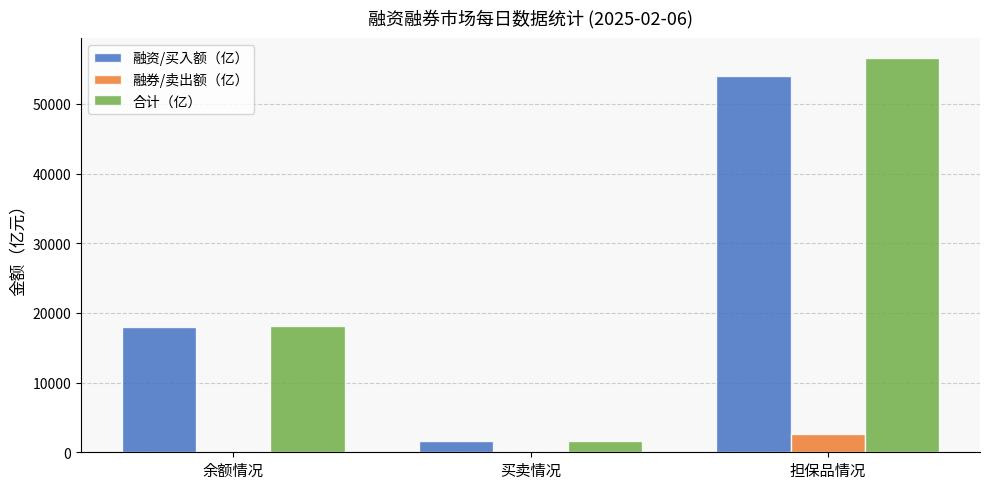

Are the bars horizontal?

No